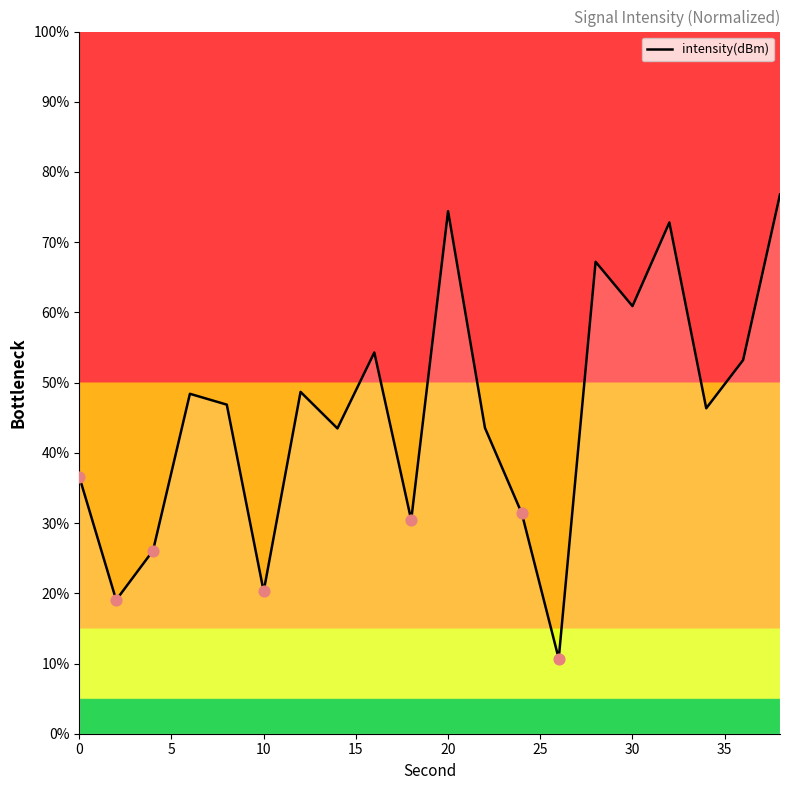

What is the smallest value displayed?

10.7